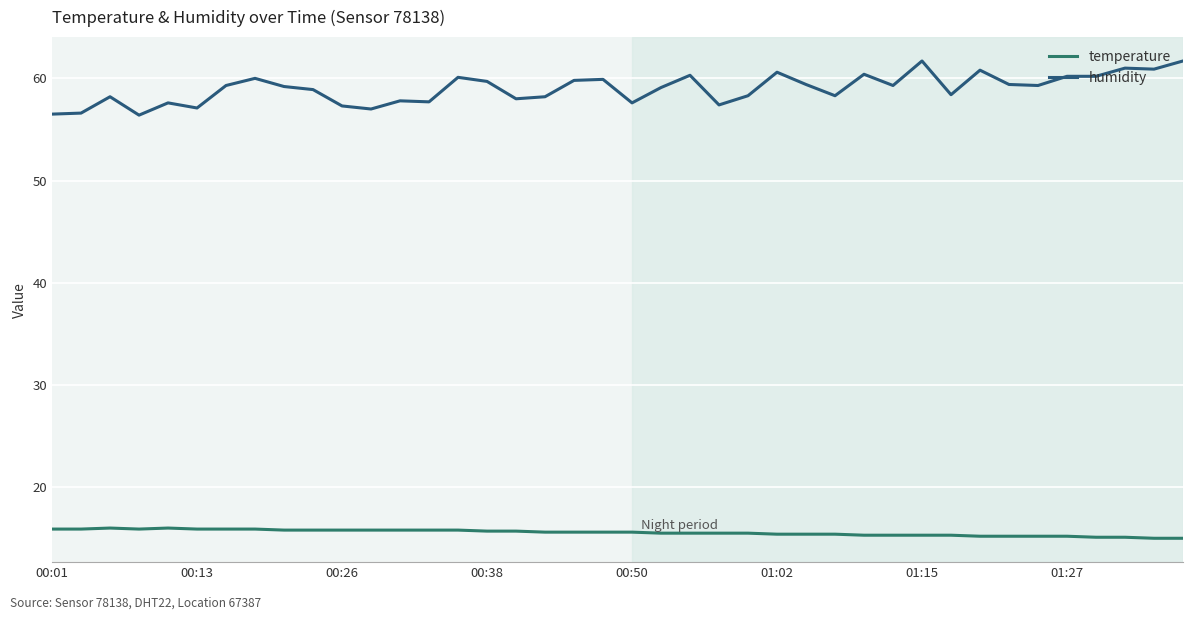

What is the minimum value shown in the chart?

15.0